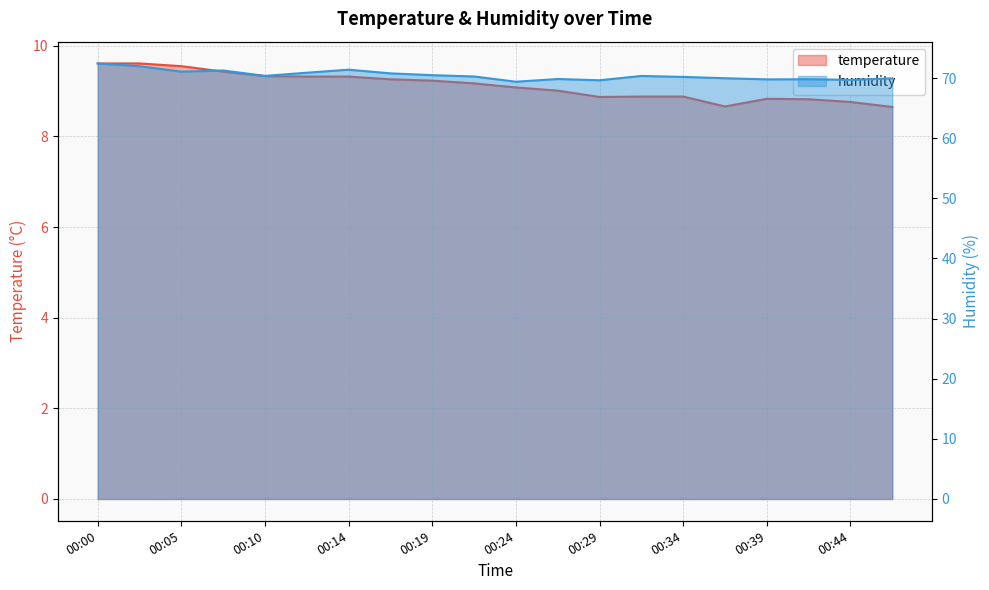

What is the value of the temperature point at the 11th from the left?

9.1